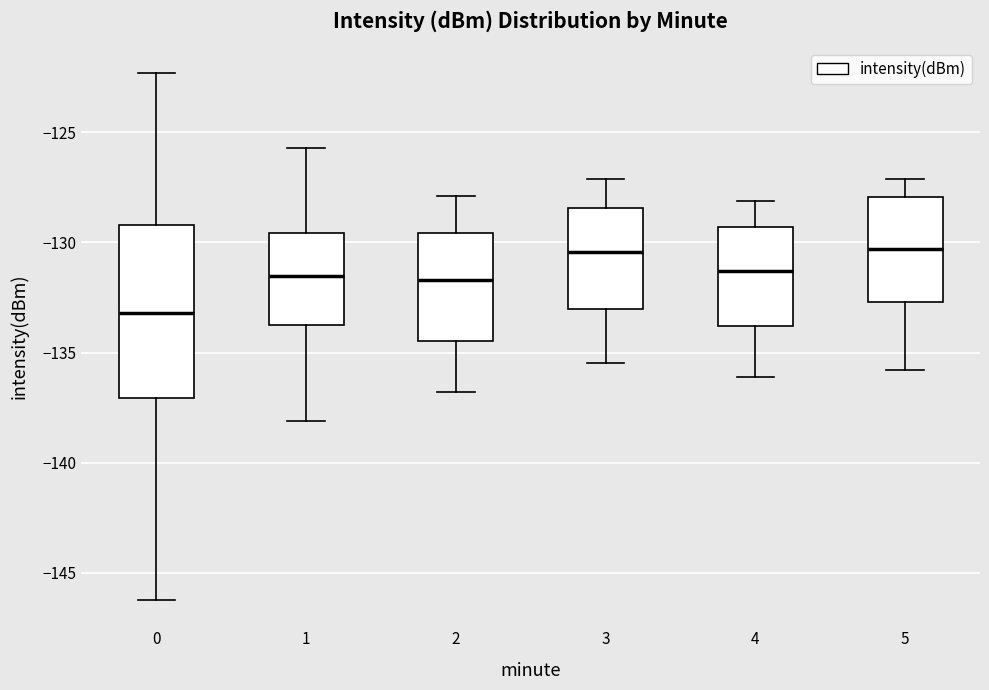

Which box is the tallest, from its lower edge to its upper edge?

0